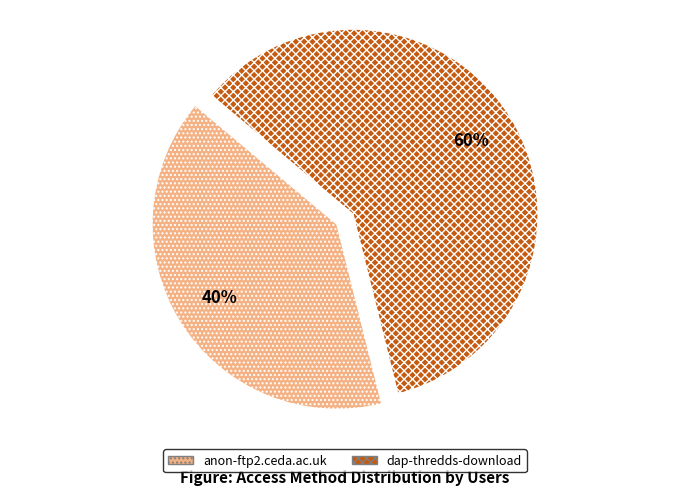

Which has a higher value, anon-ftp2.ceda.ac.uk or dap-thredds-download?

dap-thredds-download